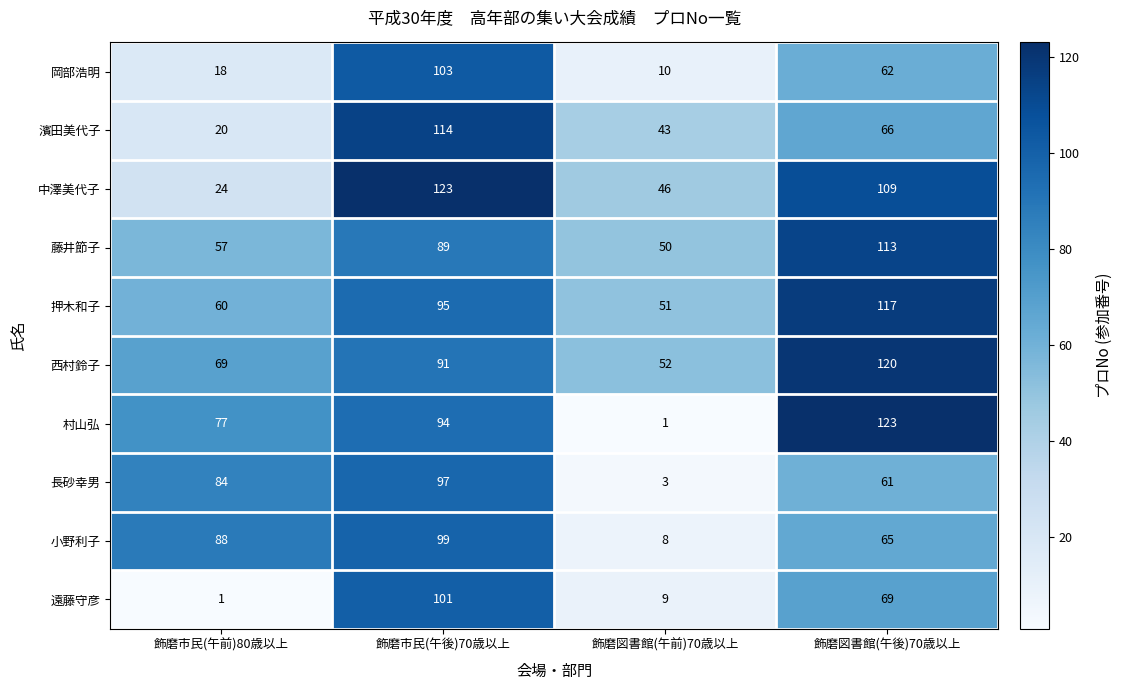

Which series has the largest total across all categories?

西村鈴子